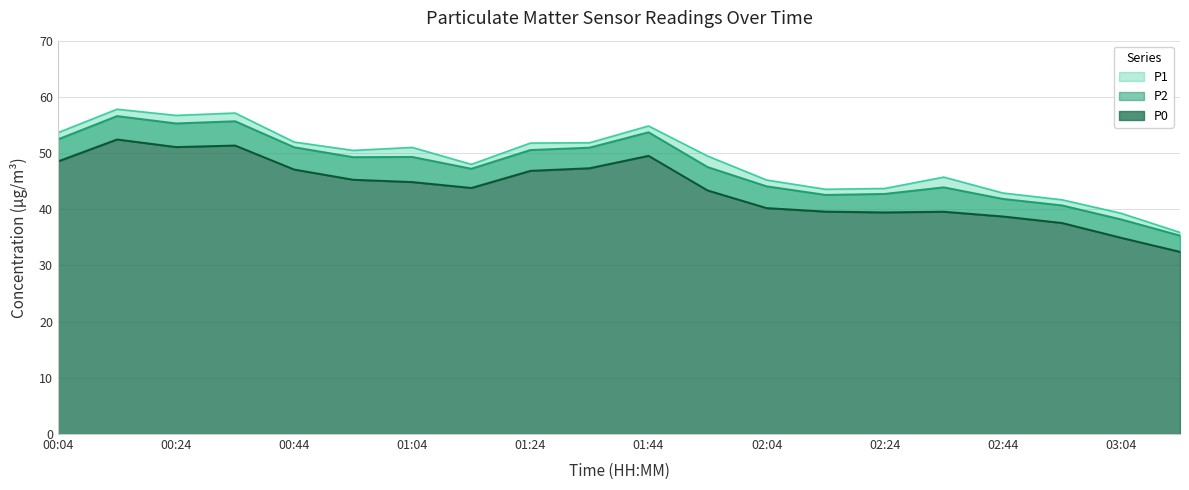

Where is the first local maximum for P0?

00:14